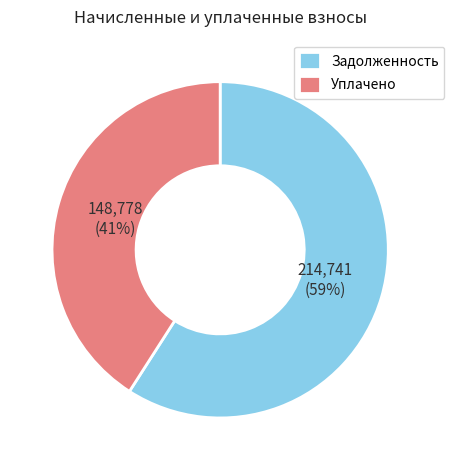

To the nearest percent, what is the difference between the Задолженность and Уплачено slice percentages?

18%